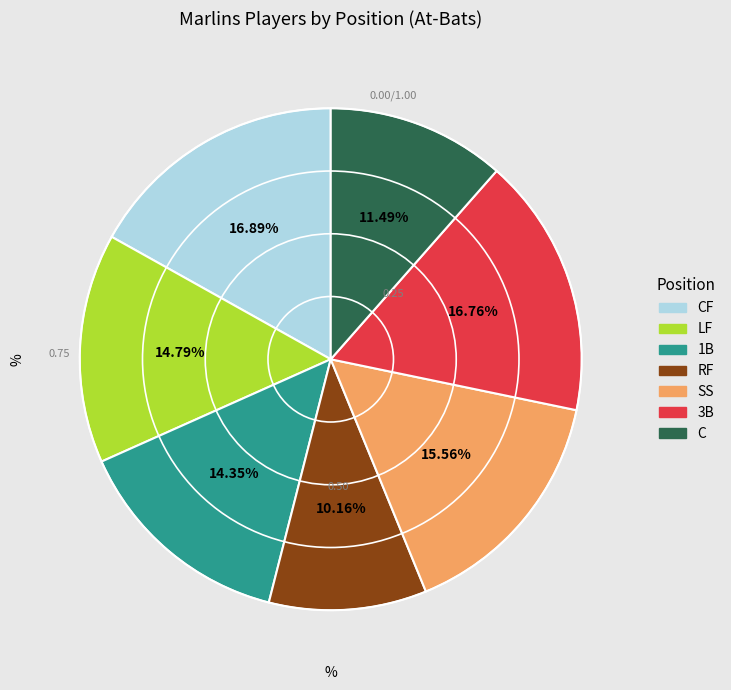

Is there a majority slice in this chart?

No